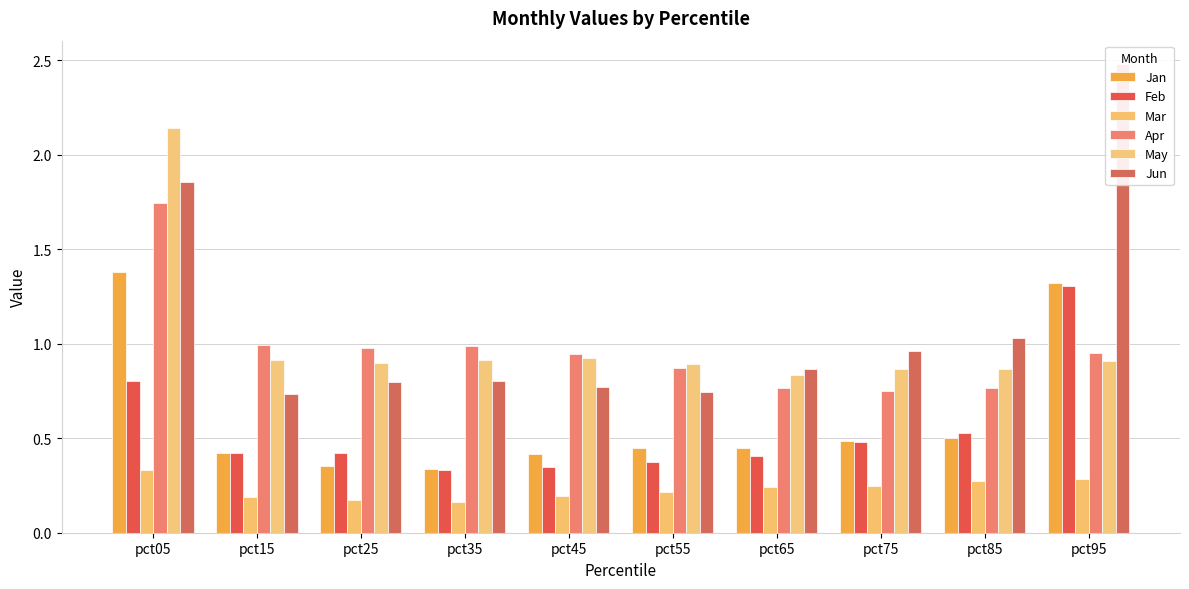

What is the total value across all series at pct15?

3.7